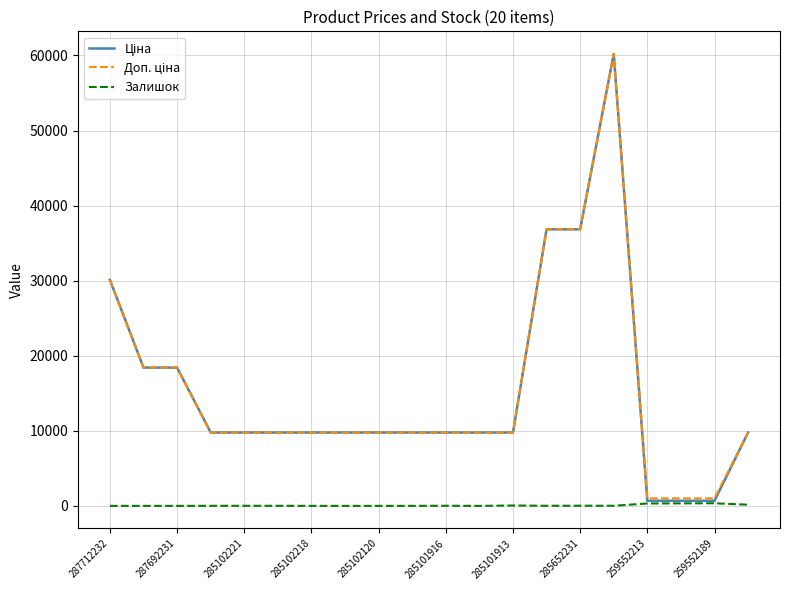

How many lines are shown in the chart?

3